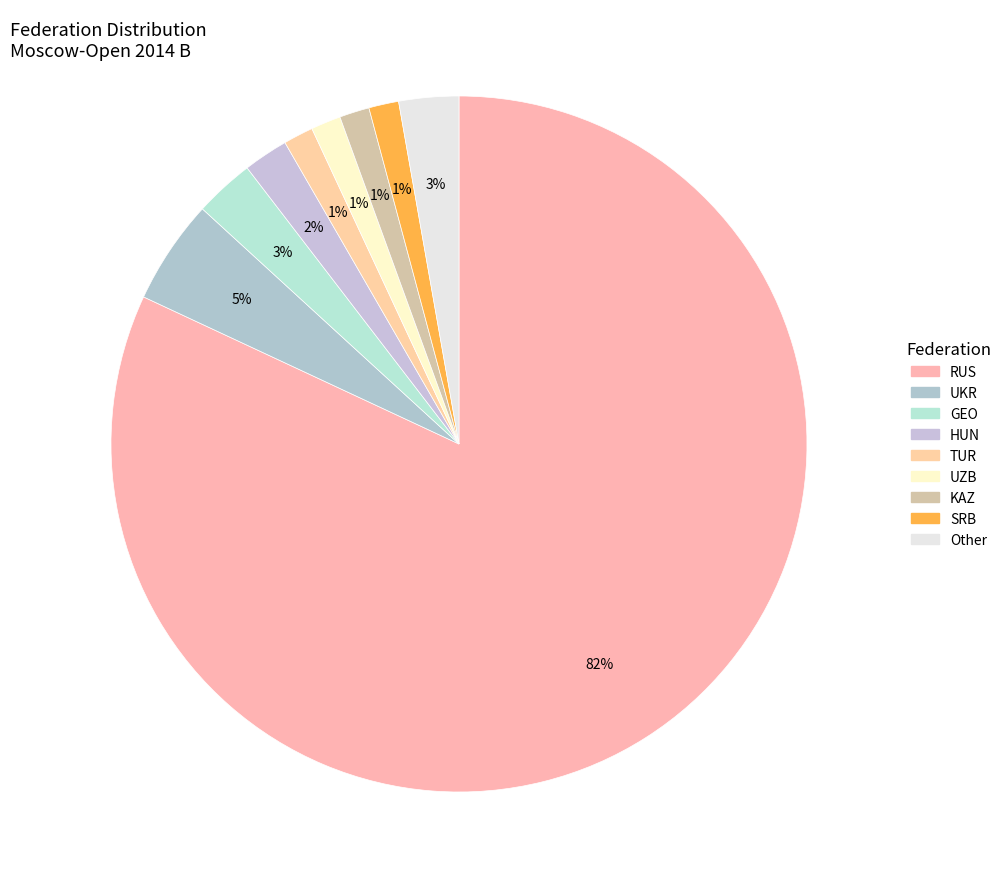

To the nearest percent, what is the combined percentage of HUN and UKR?

7%